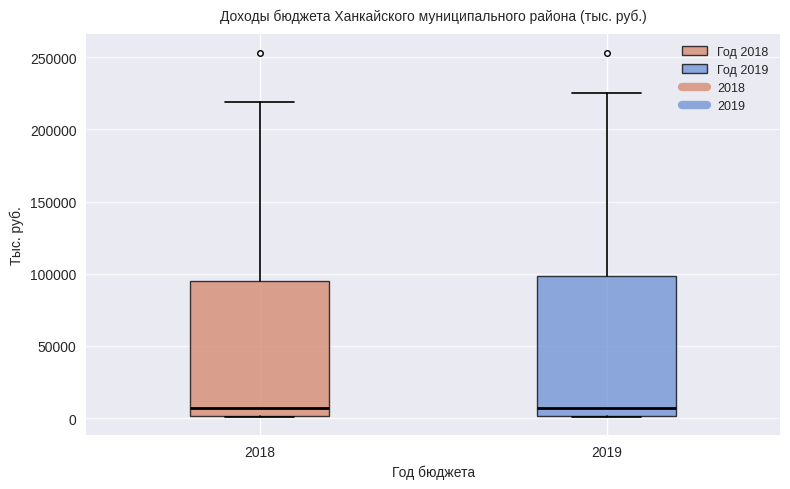

Reading left to right, transcribe this box plot: for each box, give where its median line is, the range the box spans, and where its two whiskers end, as read against the y-axis. The values are not printed on the chart, so give them approximately, as read against the axis.

2018: median 5000, box 0 to 95000, whiskers 0 to 220000
2019: median 5000, box 0 to 100000, whiskers 0 to 225000